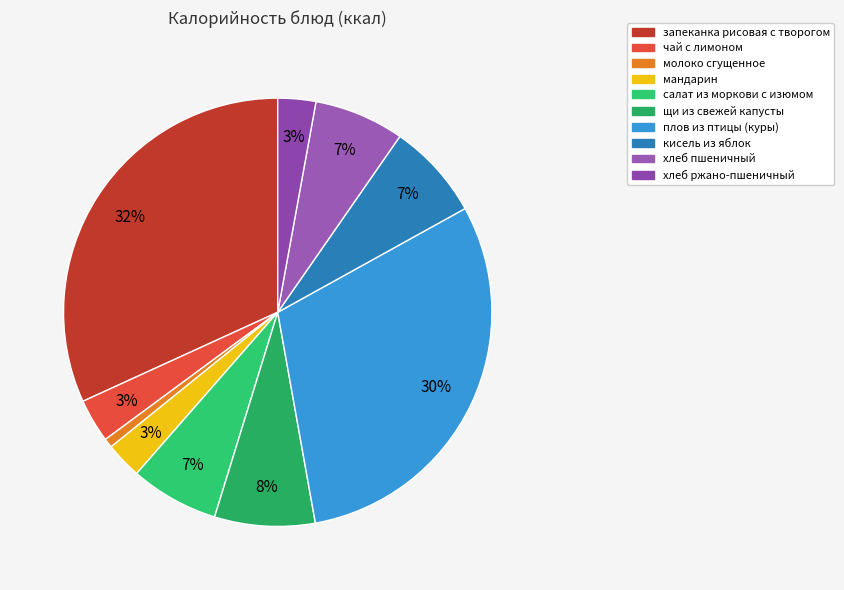

Does молоко сгущенное account for over 50% of the chart?

No